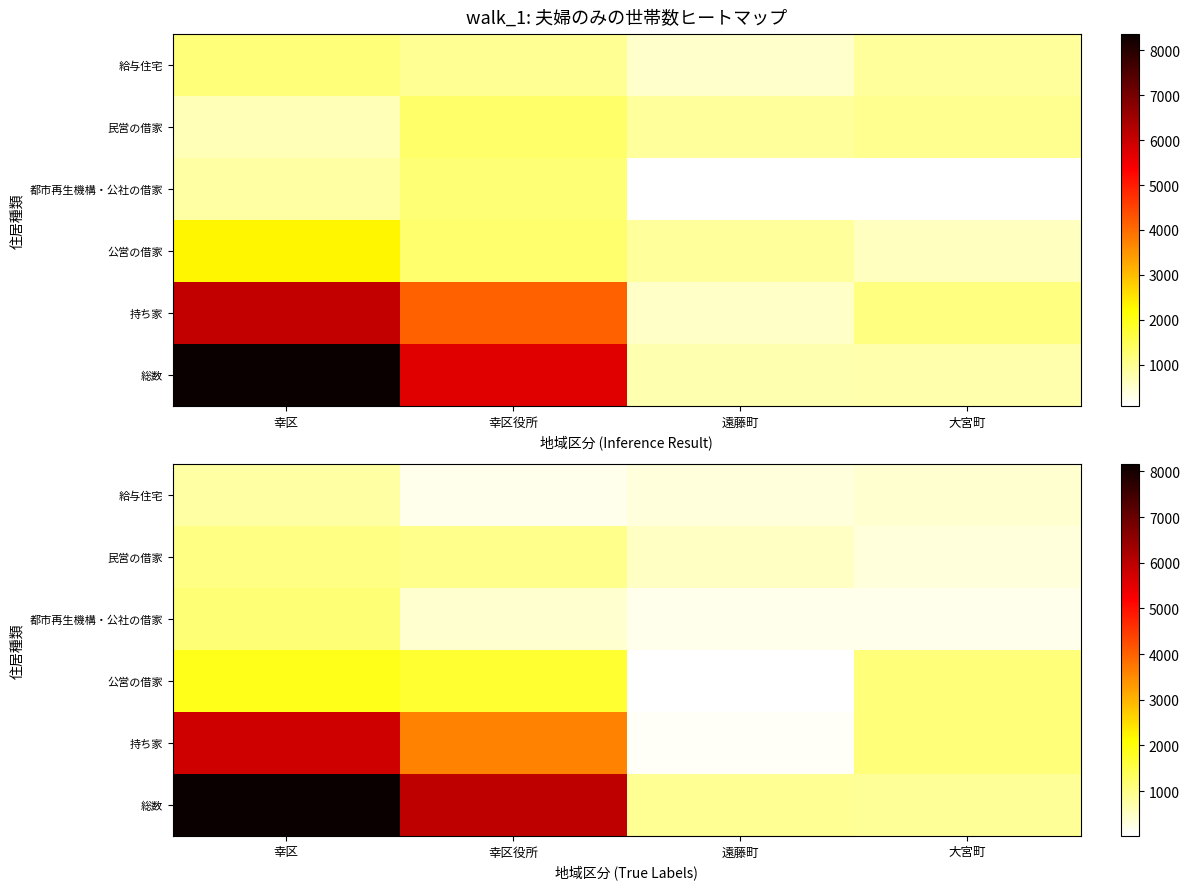

At which category is the sum across all series the highest?

幸区